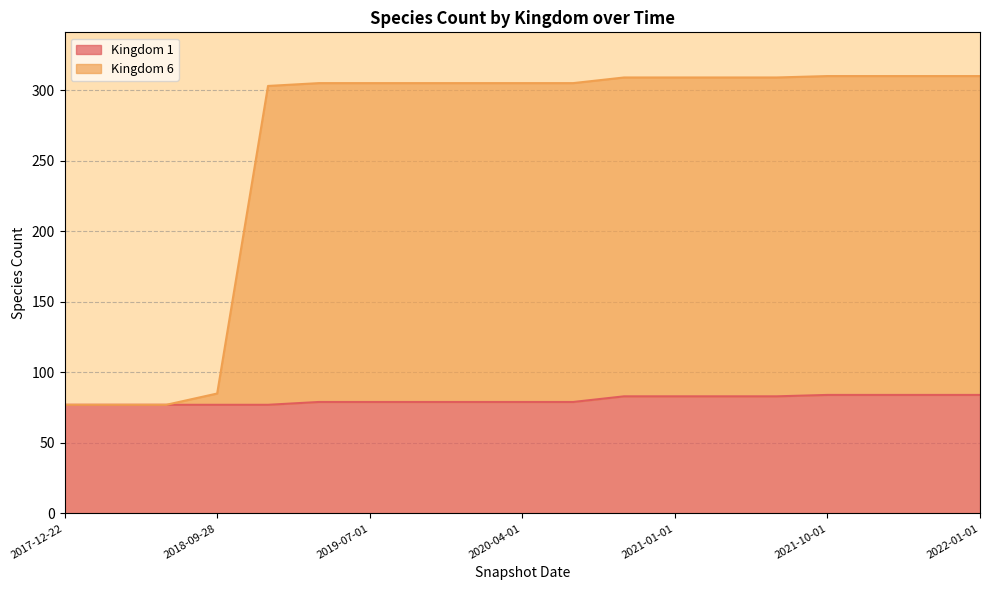

How many data points in Kingdom 6 are less than 305?

5